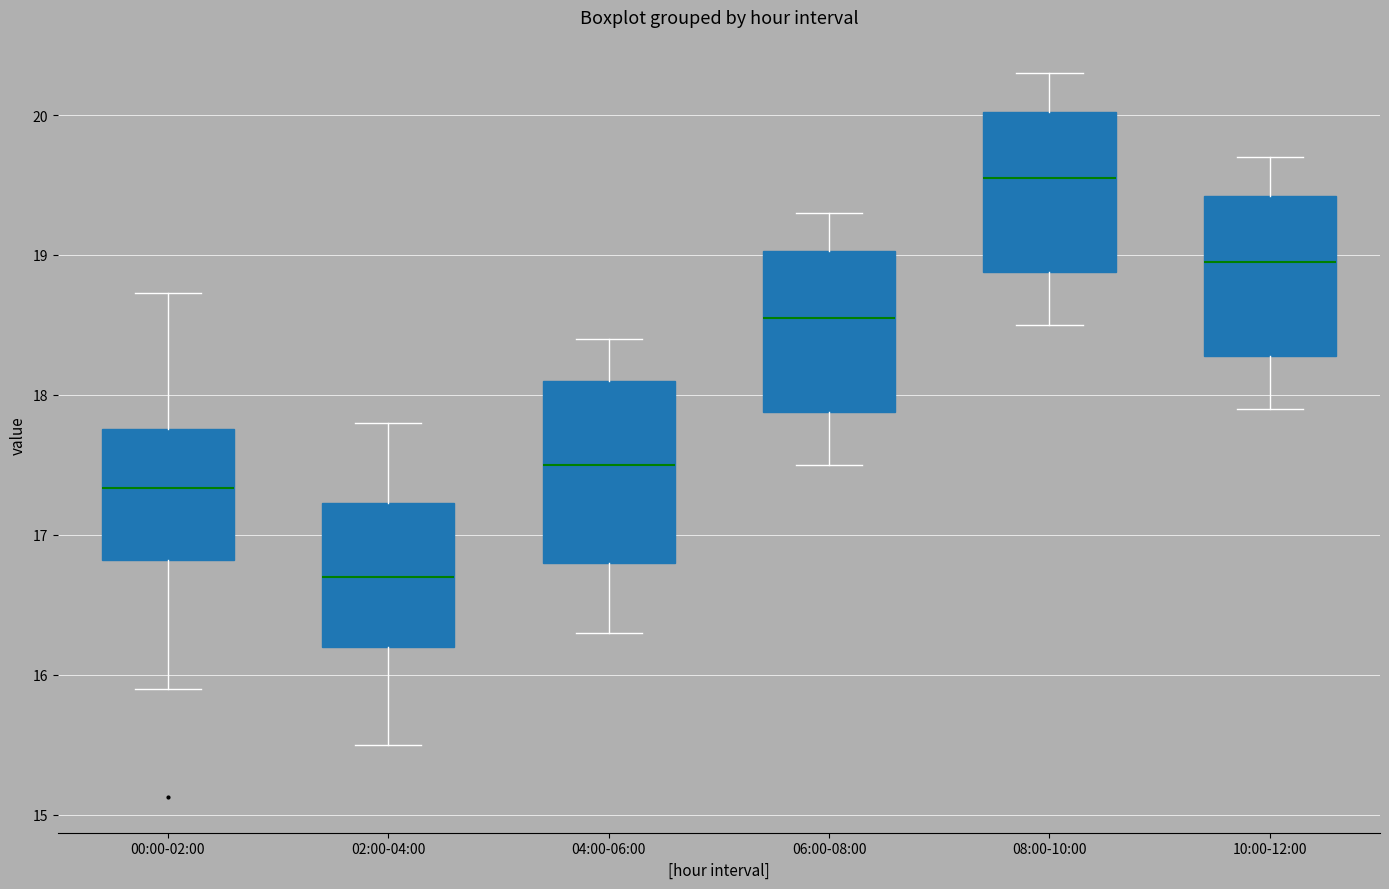

Reading left to right, read every box against the y-axis: the position of its median line, the range the box covers, and the ends of its whiskers. The values are not printed on the chart, so give them approximately, as read against the axis.

00:00-02:00: median 17.3, box 16.8 to 17.8, whiskers 15.9 to 18.7
02:00-04:00: median 16.7, box 16.2 to 17.2, whiskers 15.5 to 17.8
04:00-06:00: median 17.5, box 16.8 to 18.1, whiskers 16.3 to 18.4
06:00-08:00: median 18.6, box 17.9 to 19.0, whiskers 17.5 to 19.3
08:00-10:00: median 19.6, box 18.9 to 20.0, whiskers 18.5 to 20.3
10:00-12:00: median 19.0, box 18.3 to 19.4, whiskers 17.9 to 19.7